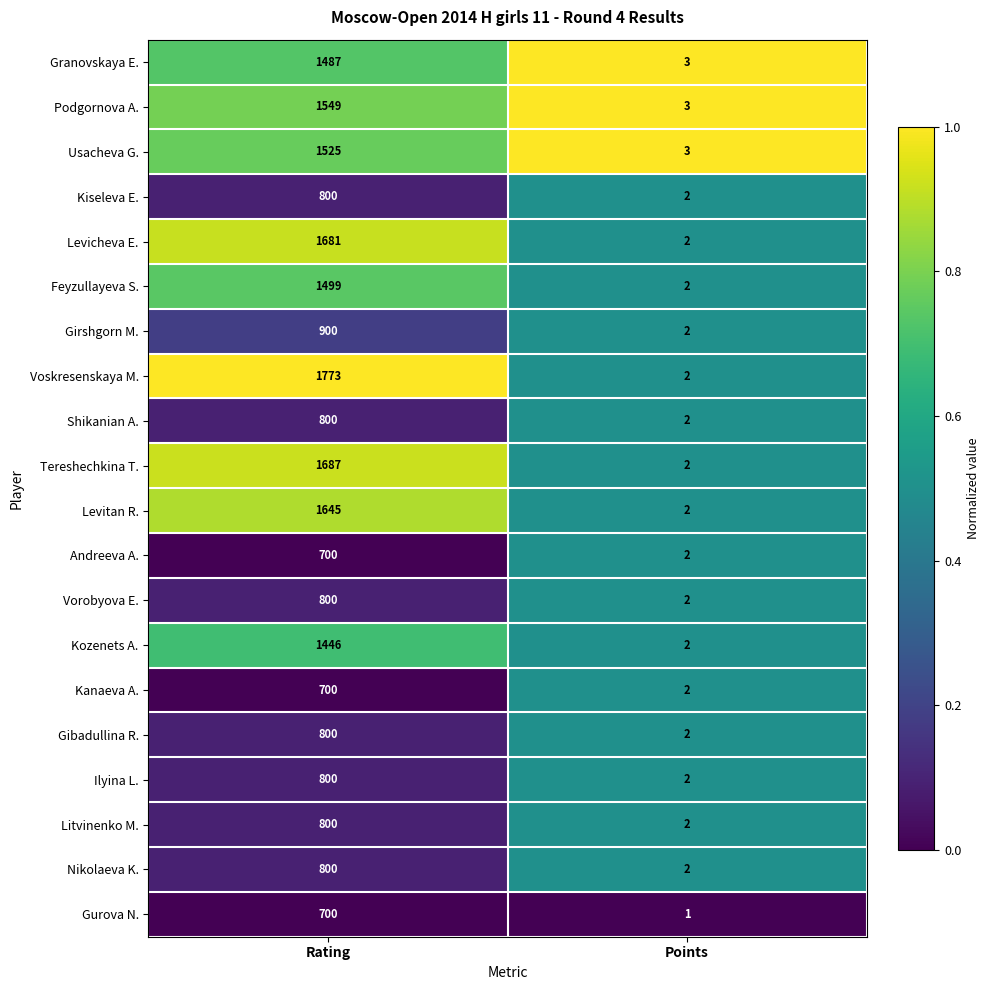

Which series has the largest total across all categories?

Voskresenskaya M.